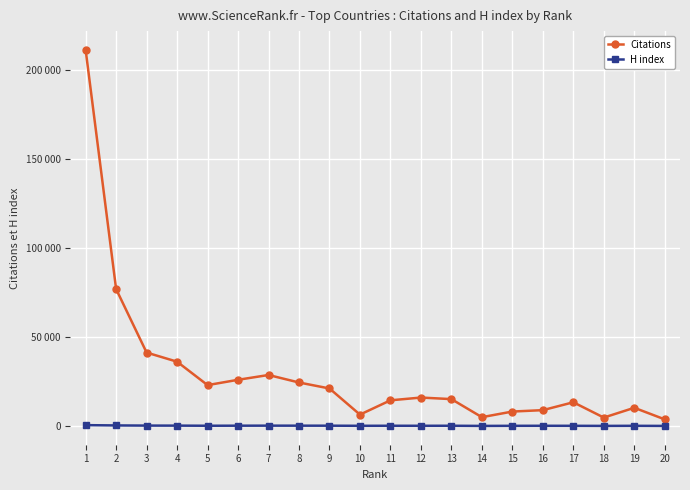

At which label does H index reach its peak?

1